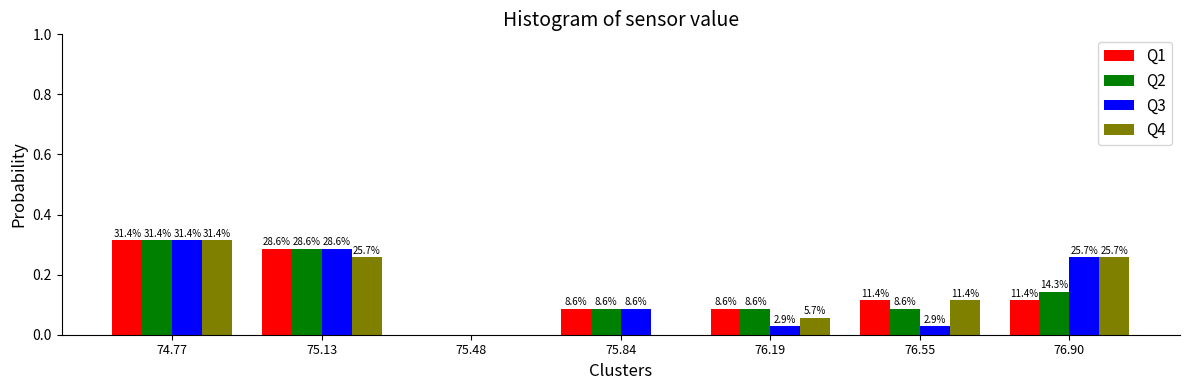

What are all the series names shown in the legend?

Q1, Q2, Q3, Q4